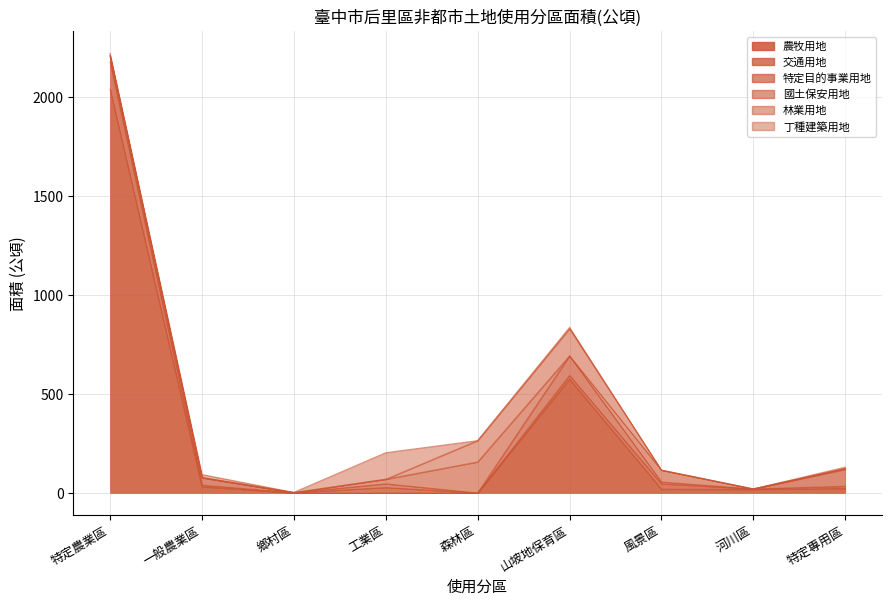

Between 森林區 and 風景區, which series saw the biggest shift?

林業用地